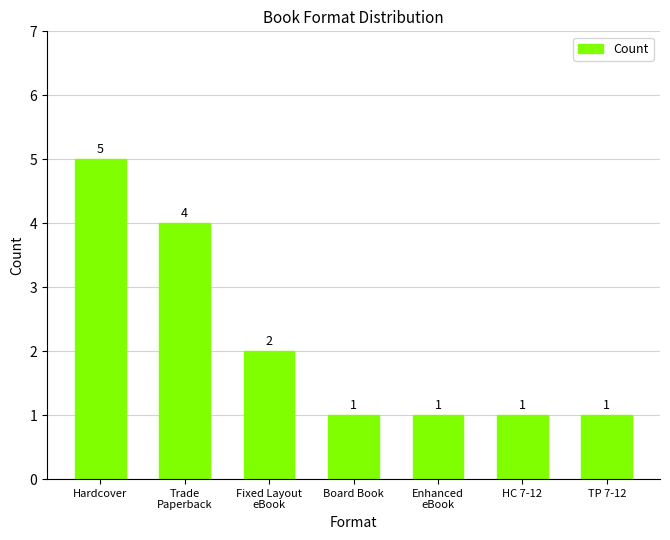

Reading left to right, transcribe all the data shown in this chart.

Hardcover=5	Trade
Paperback=4	Fixed Layout
eBook=2	Board Book=1	Enhanced
eBook=1	HC 7-12=1	TP 7-12=1